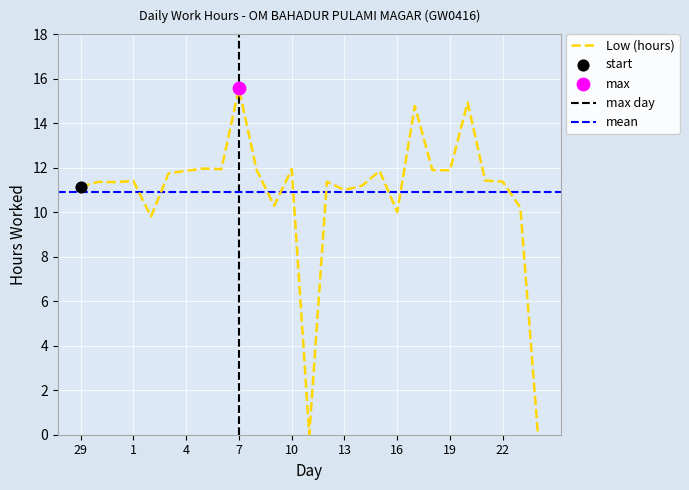

What is the change in value from 5 to 11?

-12.0